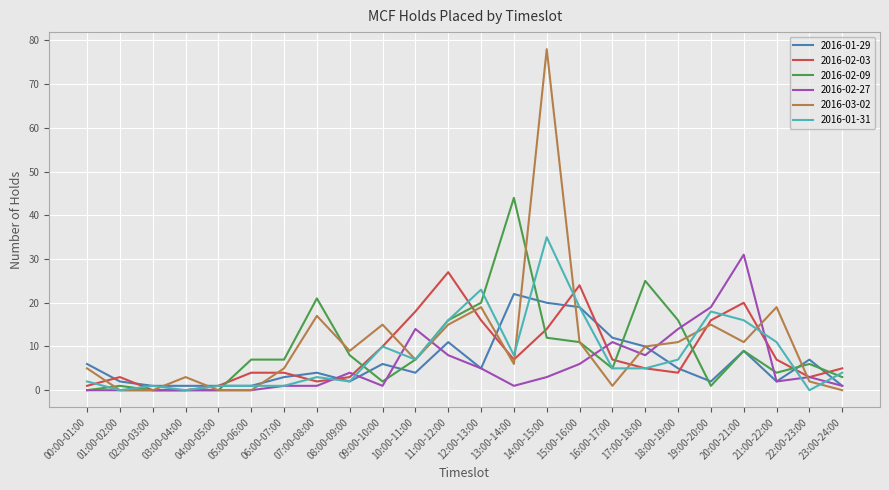

What is the total value across all series at 00:00-01:00?

14